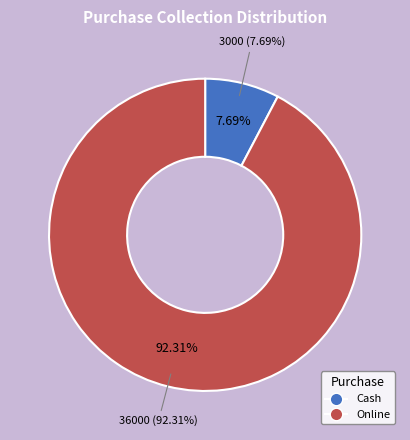

What is the change in value from Cash to Online?

+33000